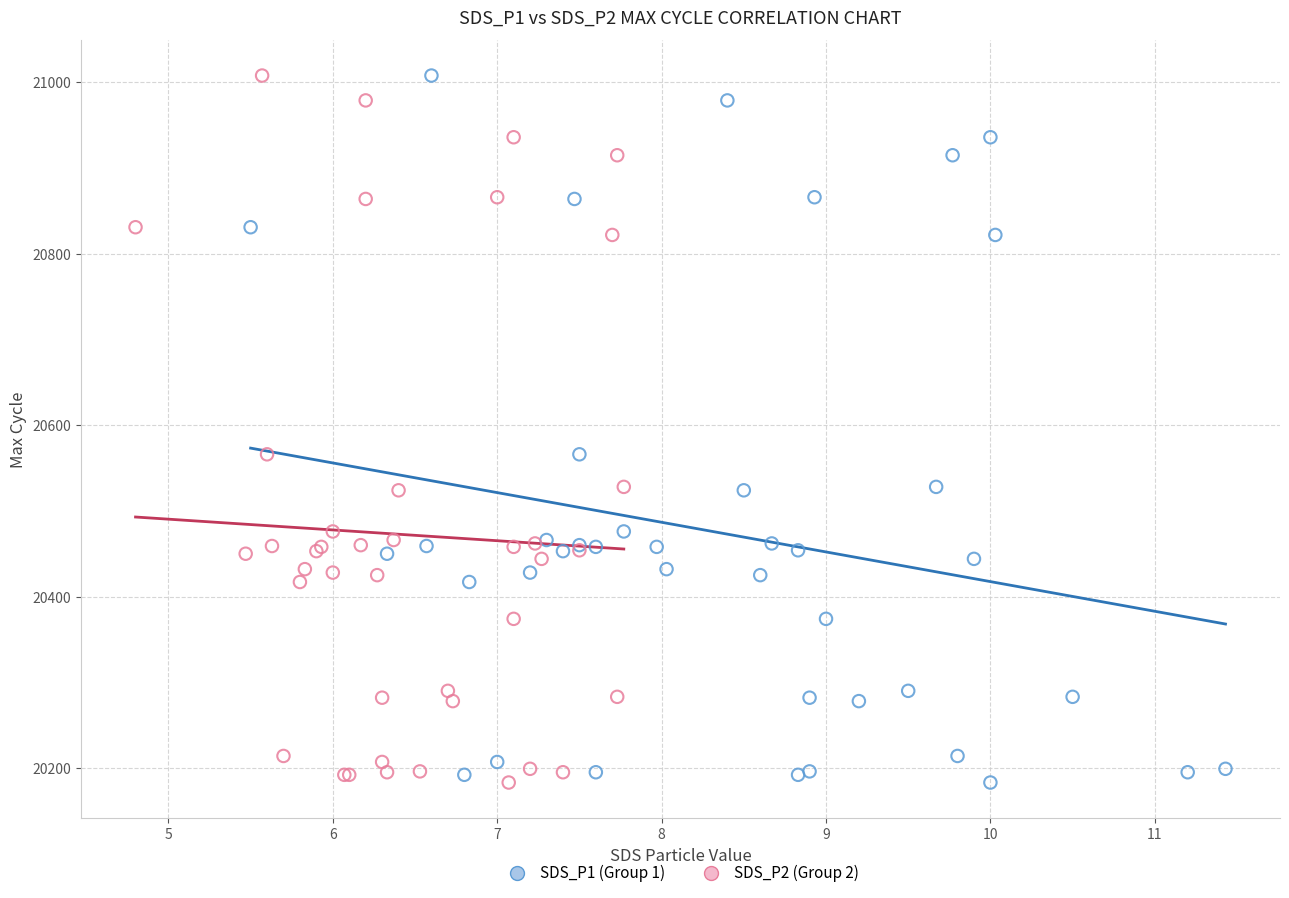

What are all the series names shown in the legend?

SDS_P1 (Group 1), SDS_P2 (Group 2)